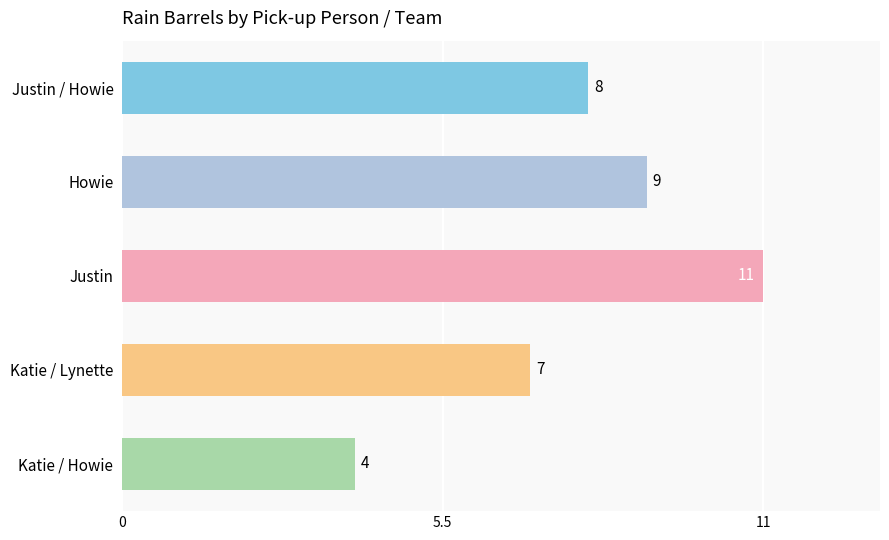

List the labels in order of value, largest first.

Justin, Howie, Justin / Howie, Katie / Lynette, Katie / Howie